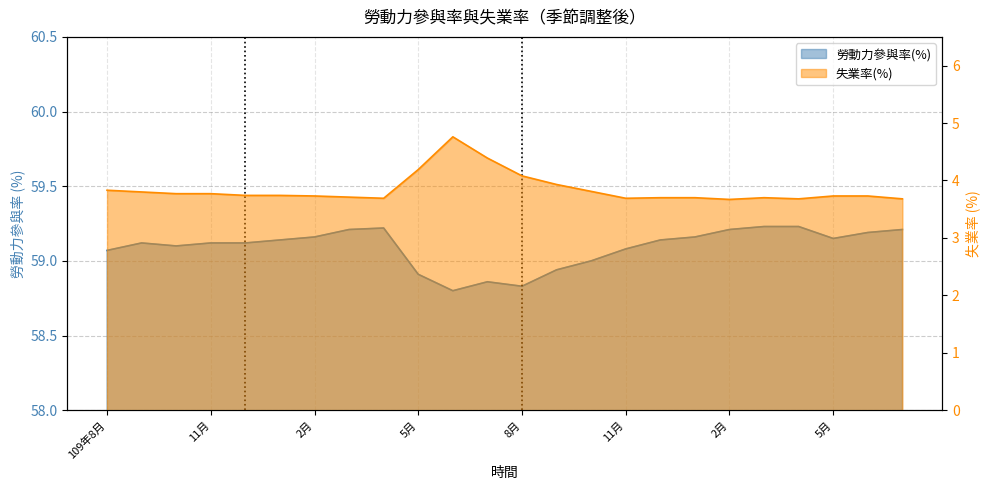

At how many categories does at least one series exceed 5?

24